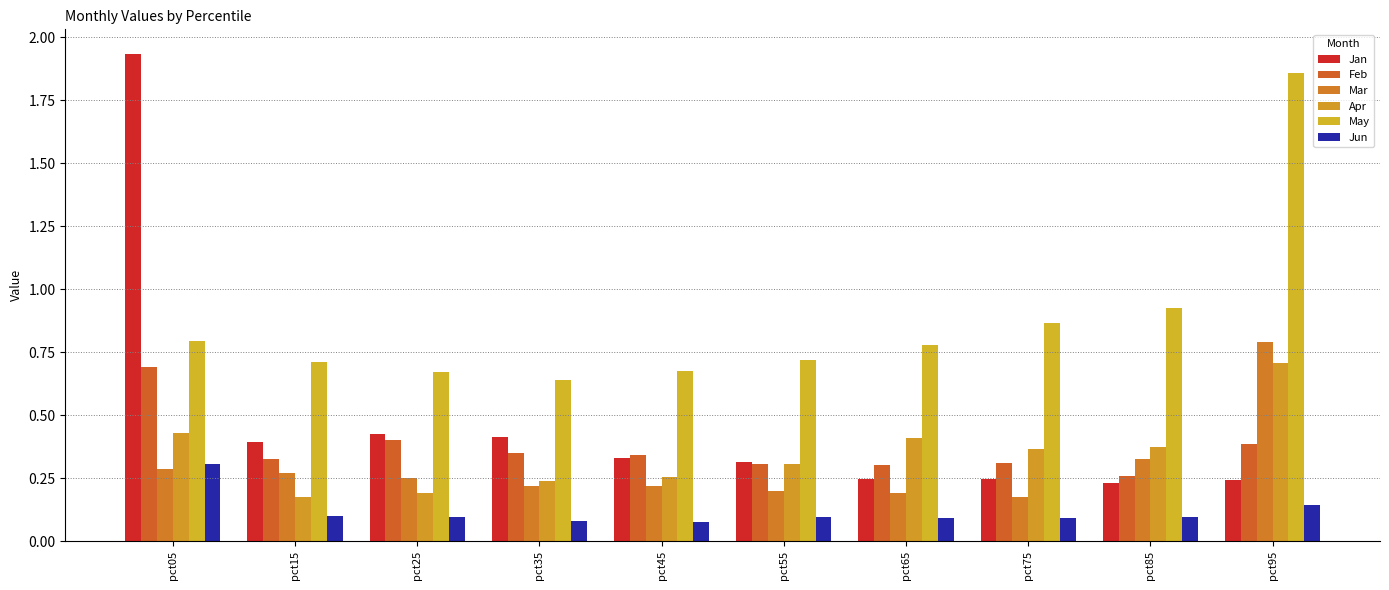

Count the number of categories in the chart.

10